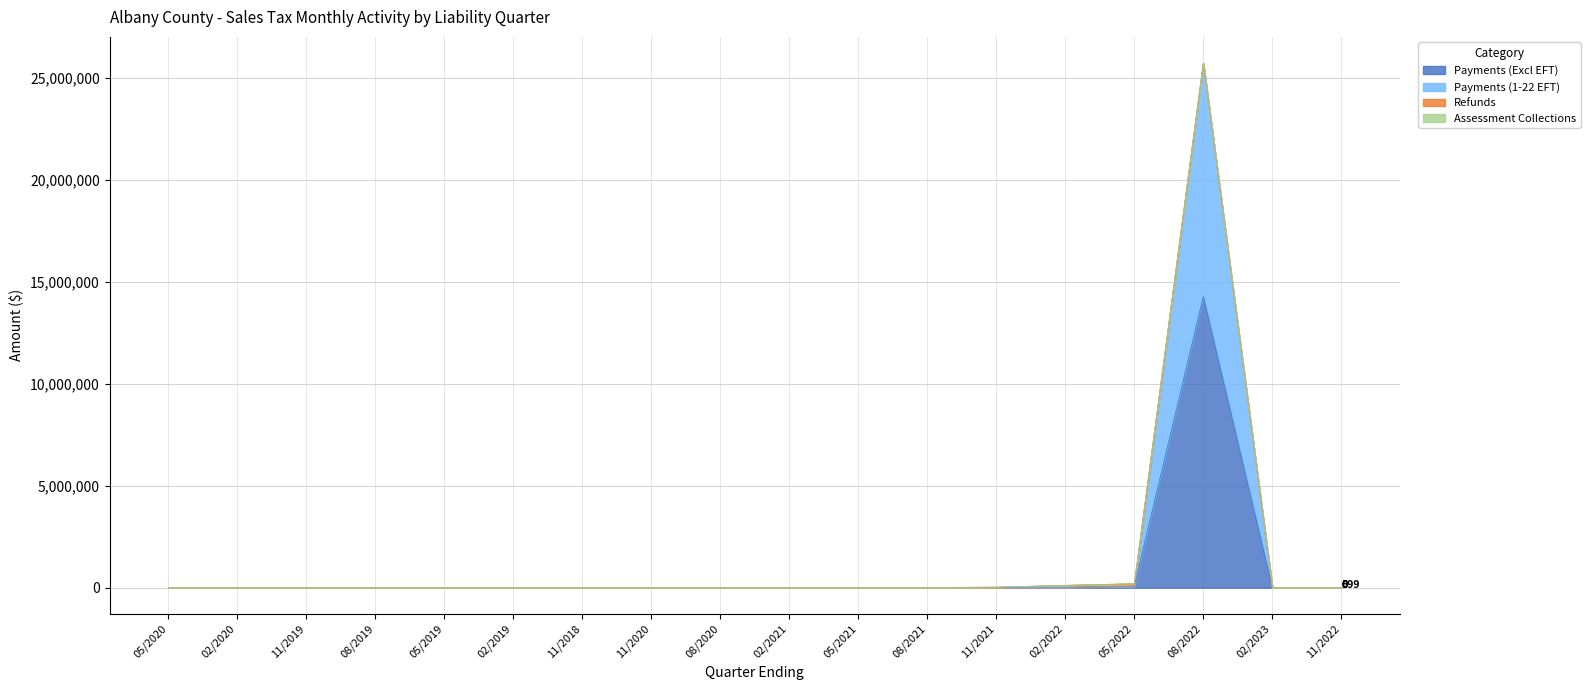

What is the label of the 12th point from the right?

11/2018